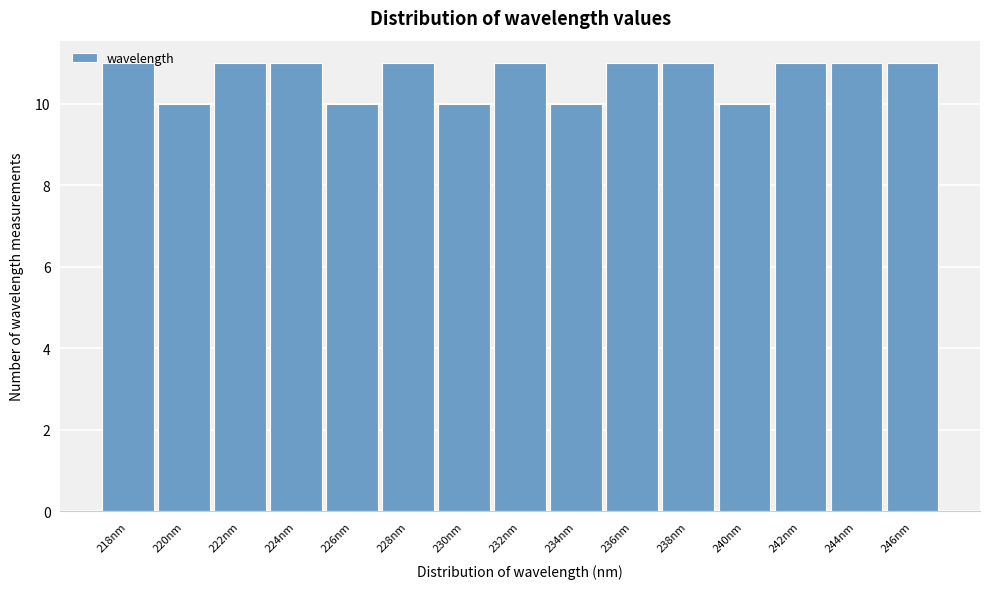

What is the sum of the values at 226nm and 228nm?

21